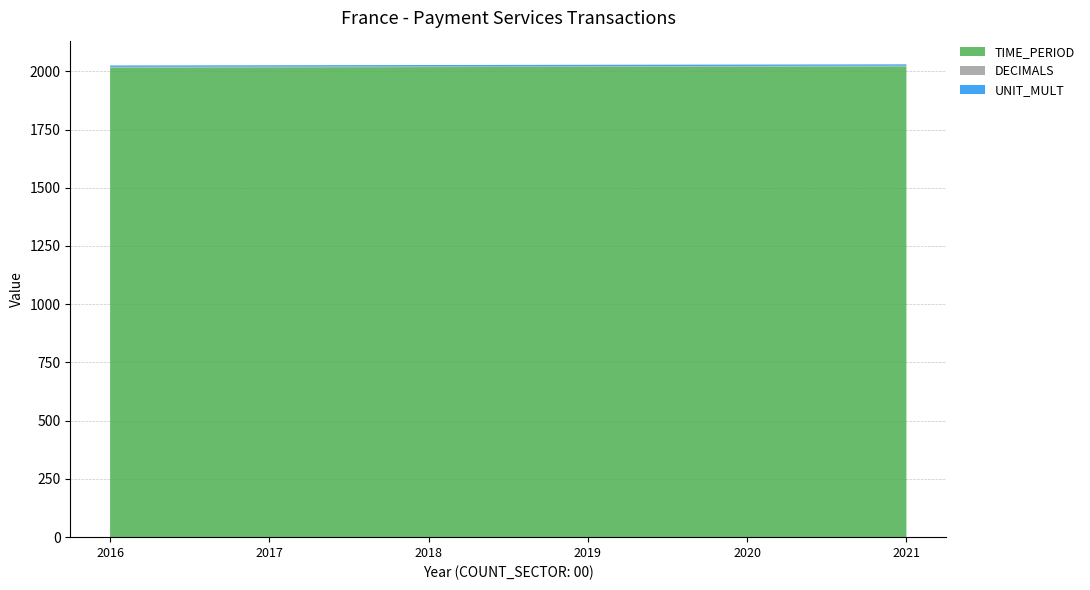

Reading left to right, extract all data points from this chart.

TIME_PERIOD: 2016=2016	2017=2017	2018=2018	2019=2019	2020=2020	2021=2021
DECIMALS: 2016=3	2017=3	2018=3	2019=3	2020=3	2021=3
UNIT_MULT: 2016=6	2017=6	2018=6	2019=6	2020=6	2021=6